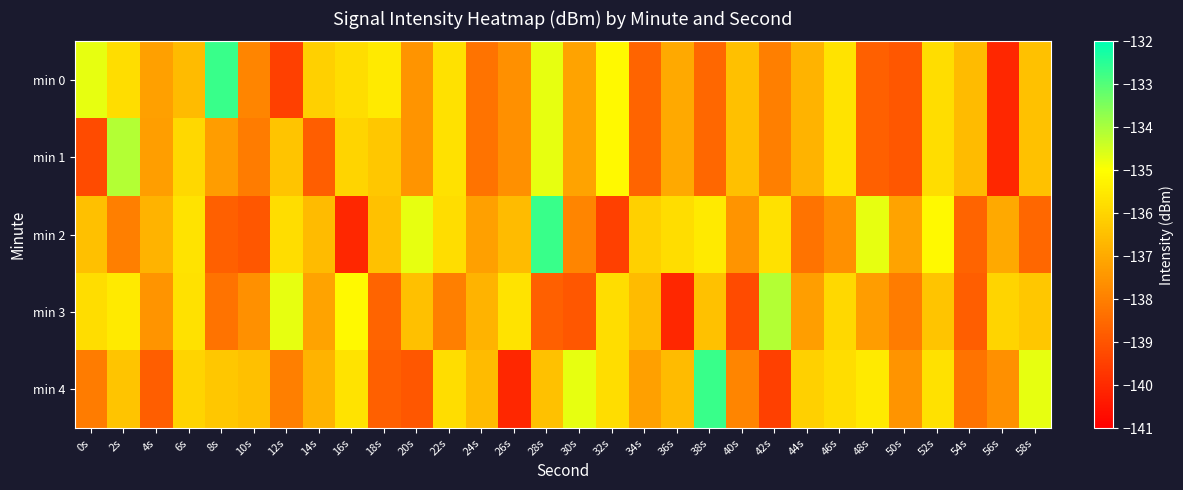

Reading left to right, extract all data points from this chart.

min 0: 0s=-134.7	2s=-135.8	4s=-137.2	6s=-136.6	8s=-132.7	10s=-137.9	12s=-139.5	14s=-136.1	16s=-135.8	18s=-135.5	20s=-137.5	22s=-135.7	24s=-138.3	26s=-137.6	28s=-134.7	30s=-137.2	32s=-135.1	34s=-138.6	36s=-137.0	38s=-138.6	40s=-136.5	42s=-138.0	44s=-136.8	46s=-135.6	48s=-138.7	50s=-138.9	52s=-135.8	54s=-136.6	56s=-140.1	58s=-136.5
min 1: 0s=-139.2	2s=-134.1	4s=-137.3	6s=-135.9	8s=-137.3	10s=-138.0	12s=-136.4	14s=-138.8	16s=-136.0	18s=-136.3	20s=-137.5	22s=-135.7	24s=-138.3	26s=-137.6	28s=-134.7	30s=-137.2	32s=-135.1	34s=-138.6	36s=-137.0	38s=-138.6	40s=-136.5	42s=-138.0	44s=-136.8	46s=-135.6	48s=-138.7	50s=-138.9	52s=-135.8	54s=-136.6	56s=-140.1	58s=-136.5
min 2: 0s=-136.5	2s=-138.0	4s=-136.8	6s=-135.6	8s=-138.7	10s=-138.9	12s=-135.8	14s=-136.6	16s=-140.1	18s=-136.5	20s=-134.7	22s=-135.8	24s=-137.2	26s=-136.6	28s=-132.7	30s=-137.9	32s=-139.5	34s=-136.1	36s=-135.8	38s=-135.5	40s=-137.5	42s=-135.7	44s=-138.3	46s=-137.6	48s=-134.7	50s=-137.2	52s=-135.1	54s=-138.6	56s=-137.0	58s=-138.6
min 3: 0s=-135.8	2s=-135.5	4s=-137.5	6s=-135.7	8s=-138.3	10s=-137.6	12s=-134.7	14s=-137.2	16s=-135.1	18s=-138.6	20s=-136.5	22s=-138.0	24s=-136.8	26s=-135.6	28s=-138.7	30s=-138.9	32s=-135.8	34s=-136.6	36s=-140.1	38s=-136.5	40s=-139.2	42s=-134.1	44s=-137.3	46s=-135.9	48s=-137.3	50s=-138.0	52s=-136.4	54s=-138.8	56s=-136.0	58s=-136.3
min 4: 0s=-138.0	2s=-136.4	4s=-138.8	6s=-136.0	8s=-136.3	10s=-136.5	12s=-138.0	14s=-136.8	16s=-135.6	18s=-138.7	20s=-138.9	22s=-135.8	24s=-136.6	26s=-140.1	28s=-136.5	30s=-134.7	32s=-135.8	34s=-137.2	36s=-136.6	38s=-132.7	40s=-137.9	42s=-139.5	44s=-136.1	46s=-135.8	48s=-135.5	50s=-137.5	52s=-135.7	54s=-138.3	56s=-137.6	58s=-134.7